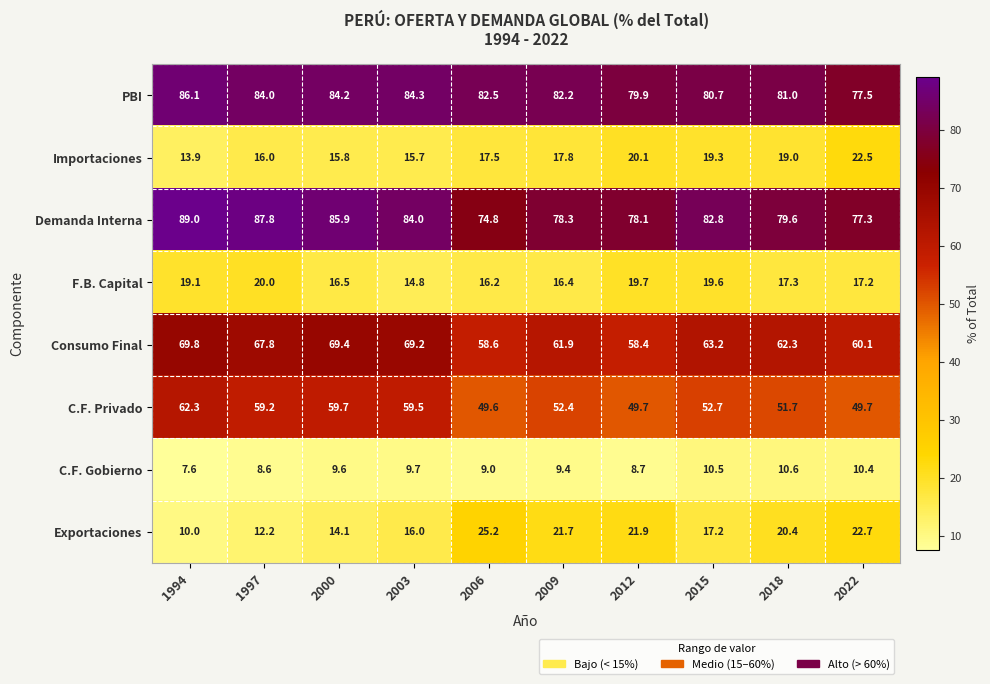

Which series has the largest total across all categories?

PBI